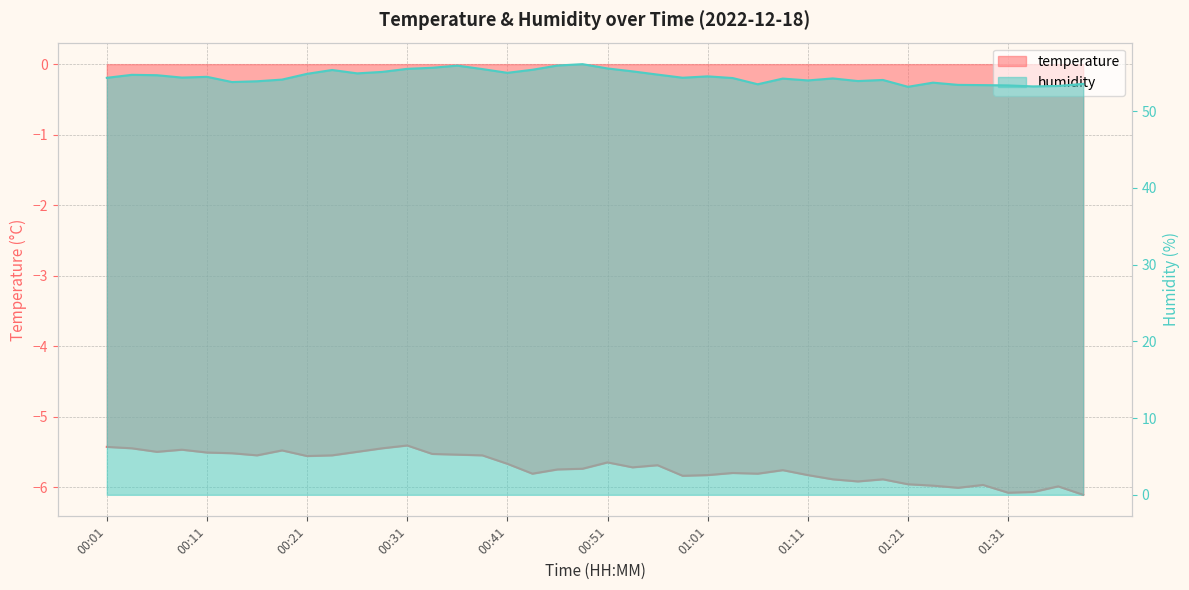

Which series has the largest total across all categories?

humidity